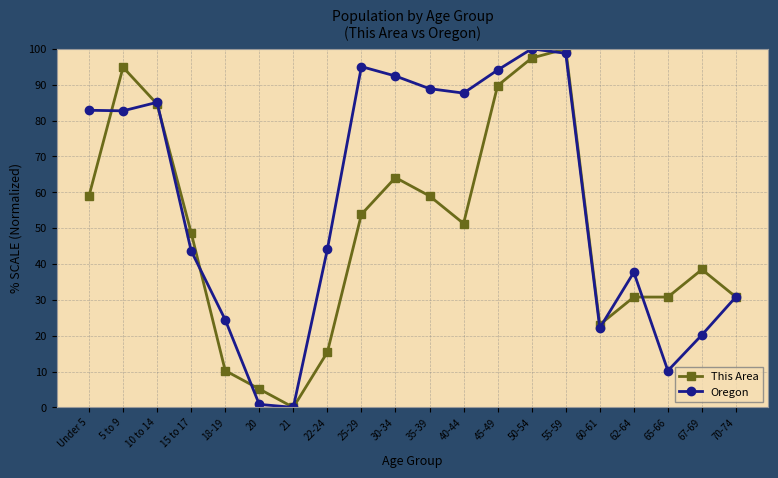

True or false: Oregon has more than 2 interior local peaks.

True